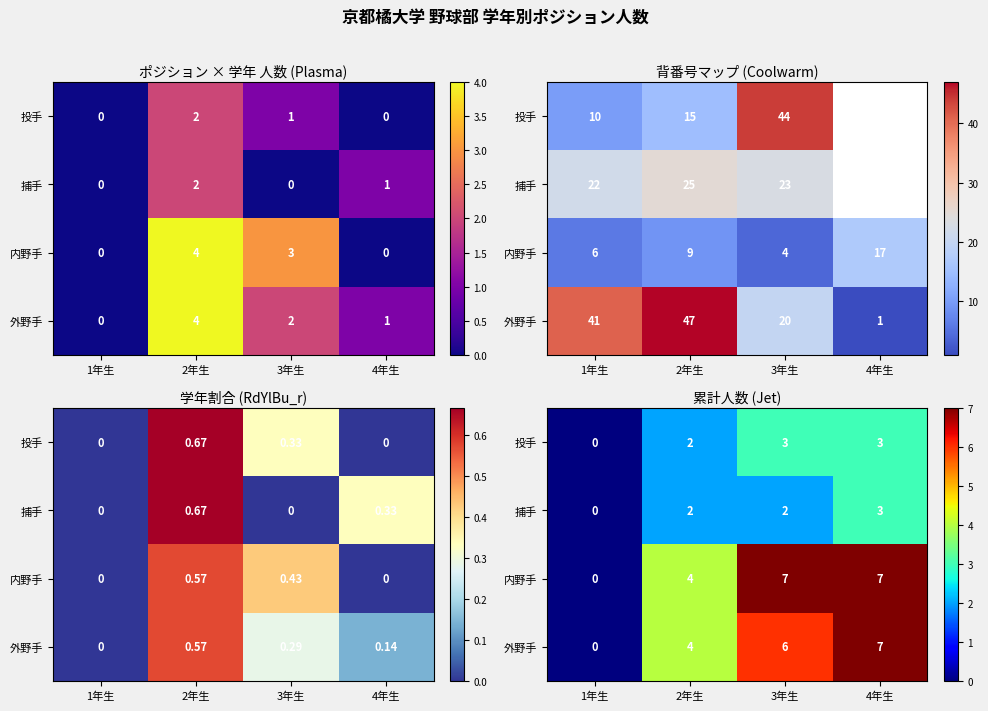

What is the sum of all 捕手 values?

7